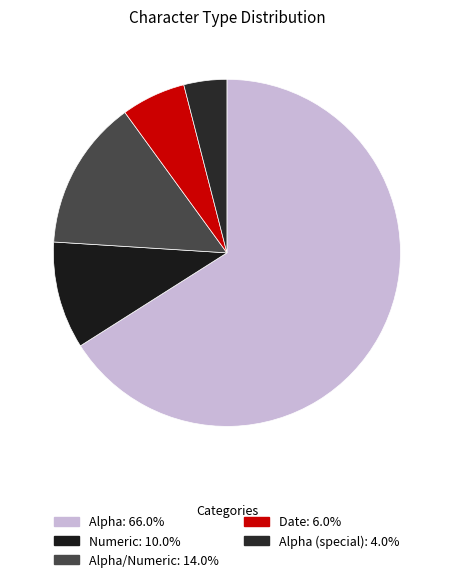

Is there a majority slice in this chart?

Yes